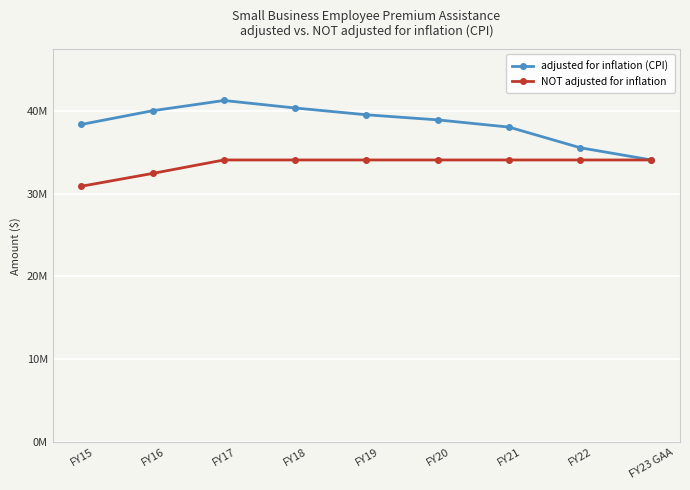

True or false: NOT adjusted for inflation has a value of 34042020 at FY23 GAA.

True